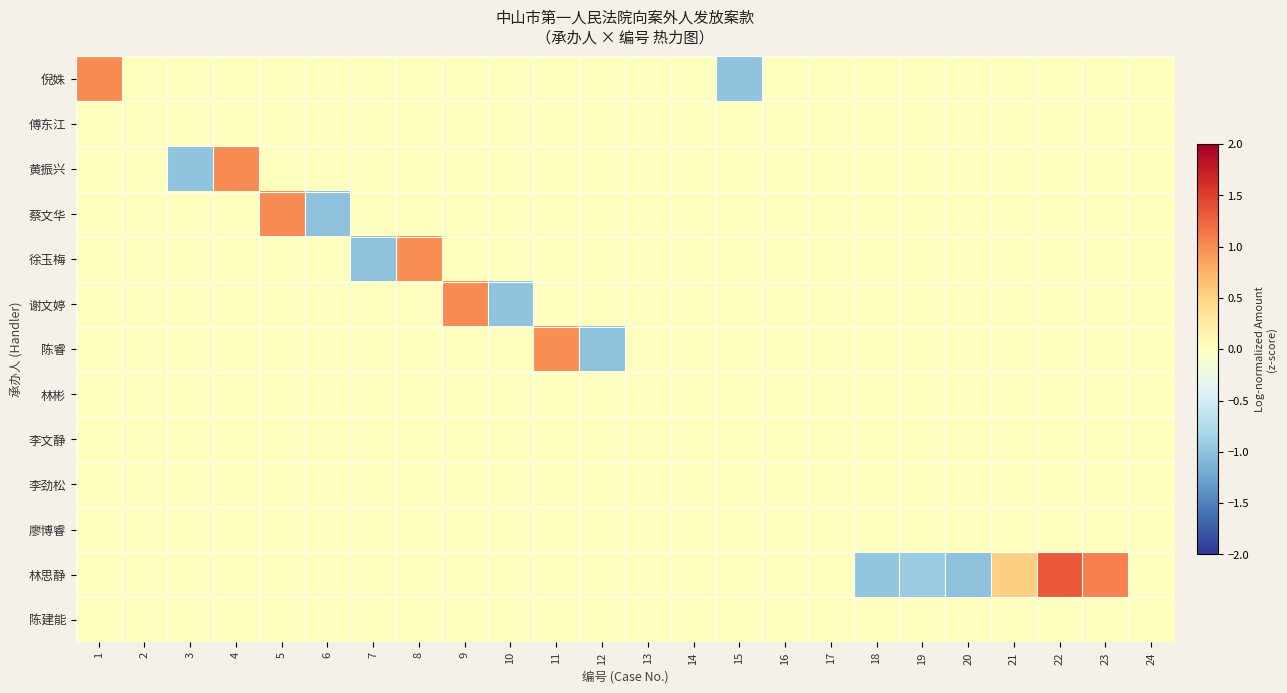

What is the spread (max minus min) of values at 15?

1.0